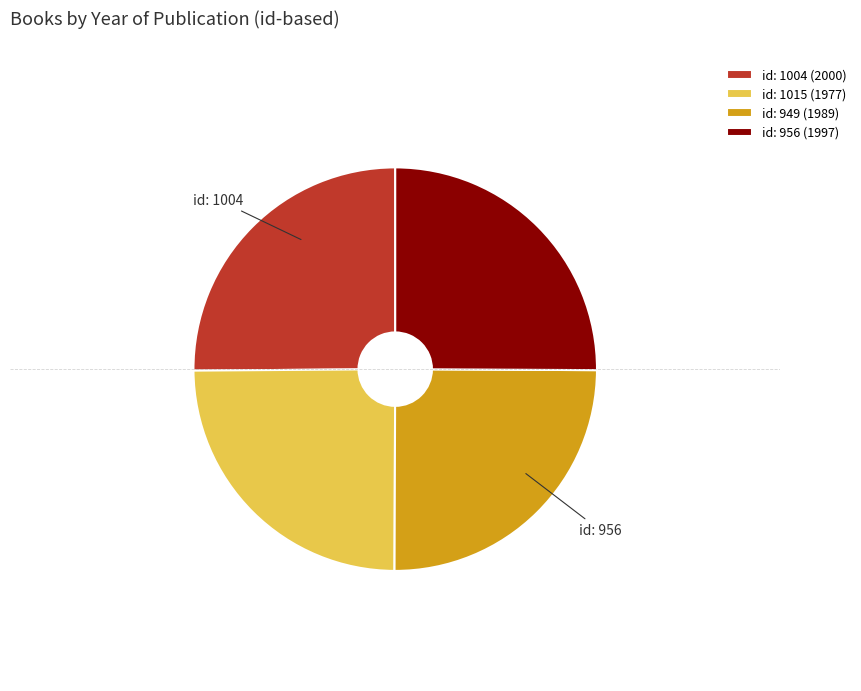

Is there any slice that represents more than half of the pie?

No